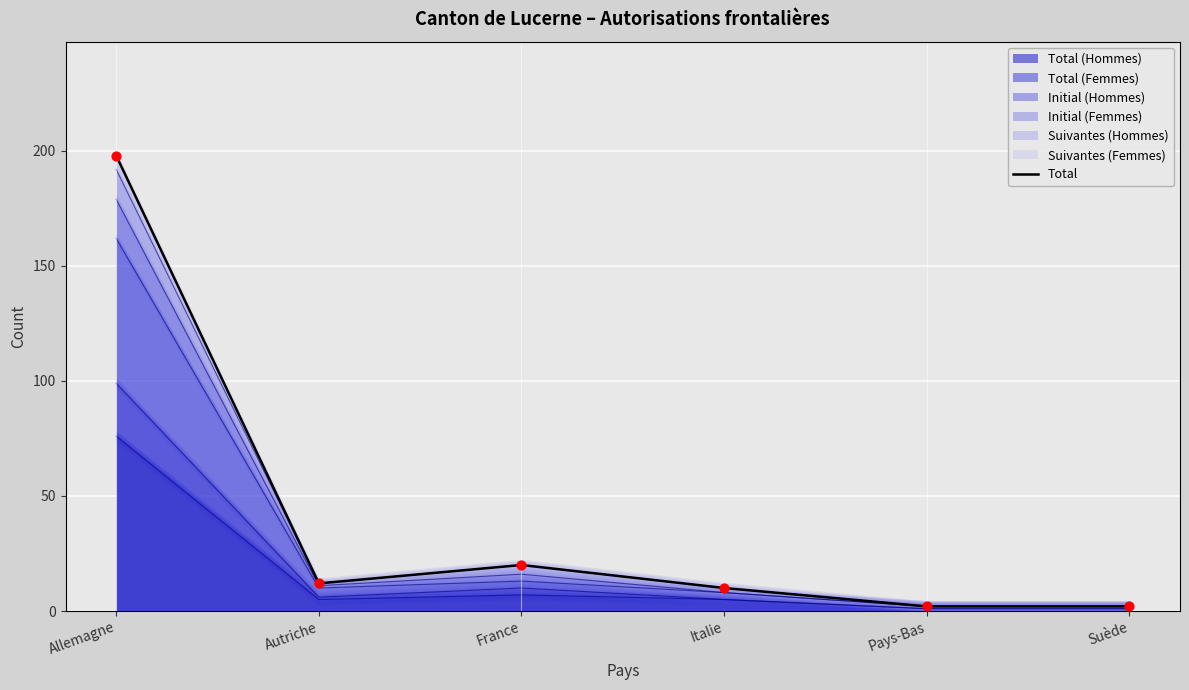

Which has a higher value, Autriche or Suède?

Autriche